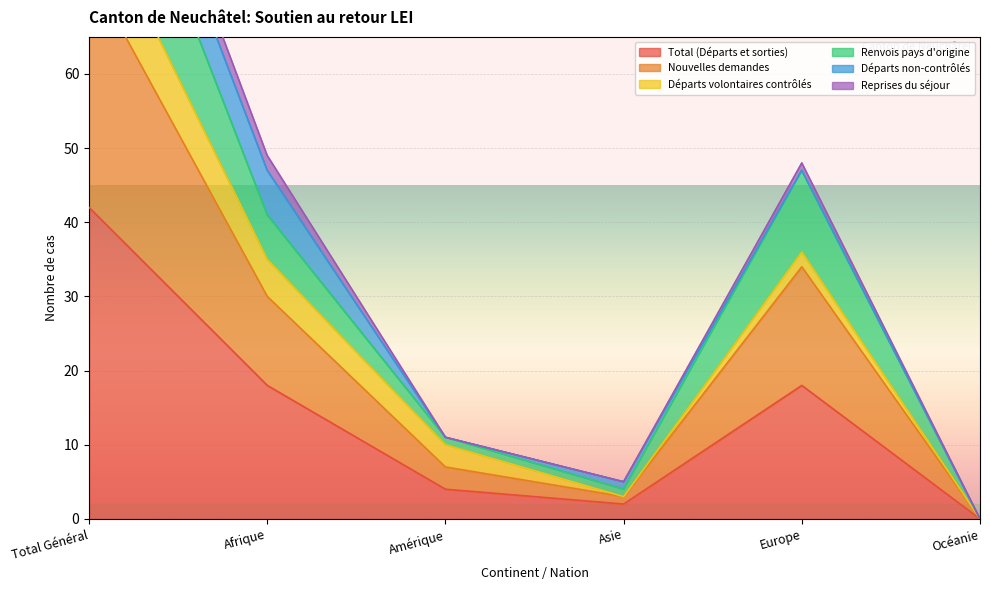

The value of Nouvelles demandes at Océanie is 49. True or false?

False